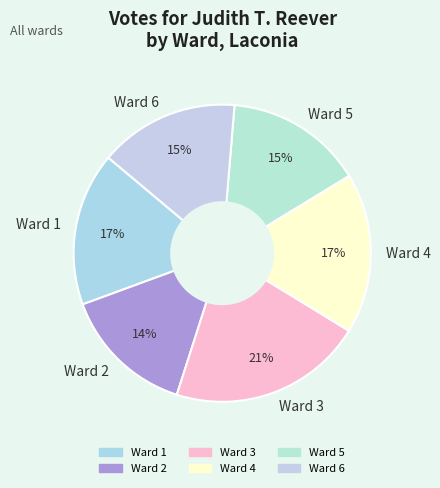

How many segments does this pie chart have?

6